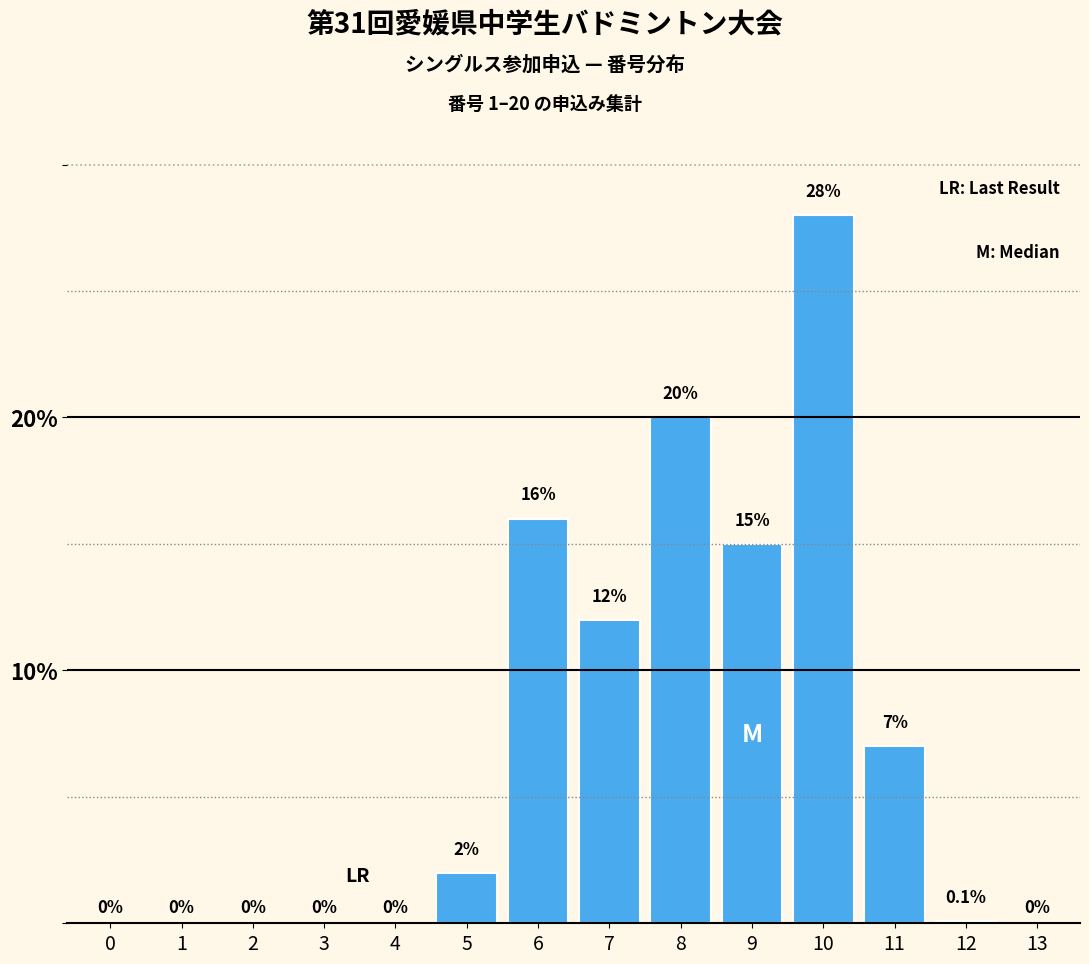

Reading left to right, list all the values displayed in this chart.

0=0.0	1=0.0	2=0.0	3=0.0	4=0.0	5=2.0	6=16.0	7=12.0	8=20.0	9=15.0	10=28.0	11=7.0	12=0.1	13=0.0